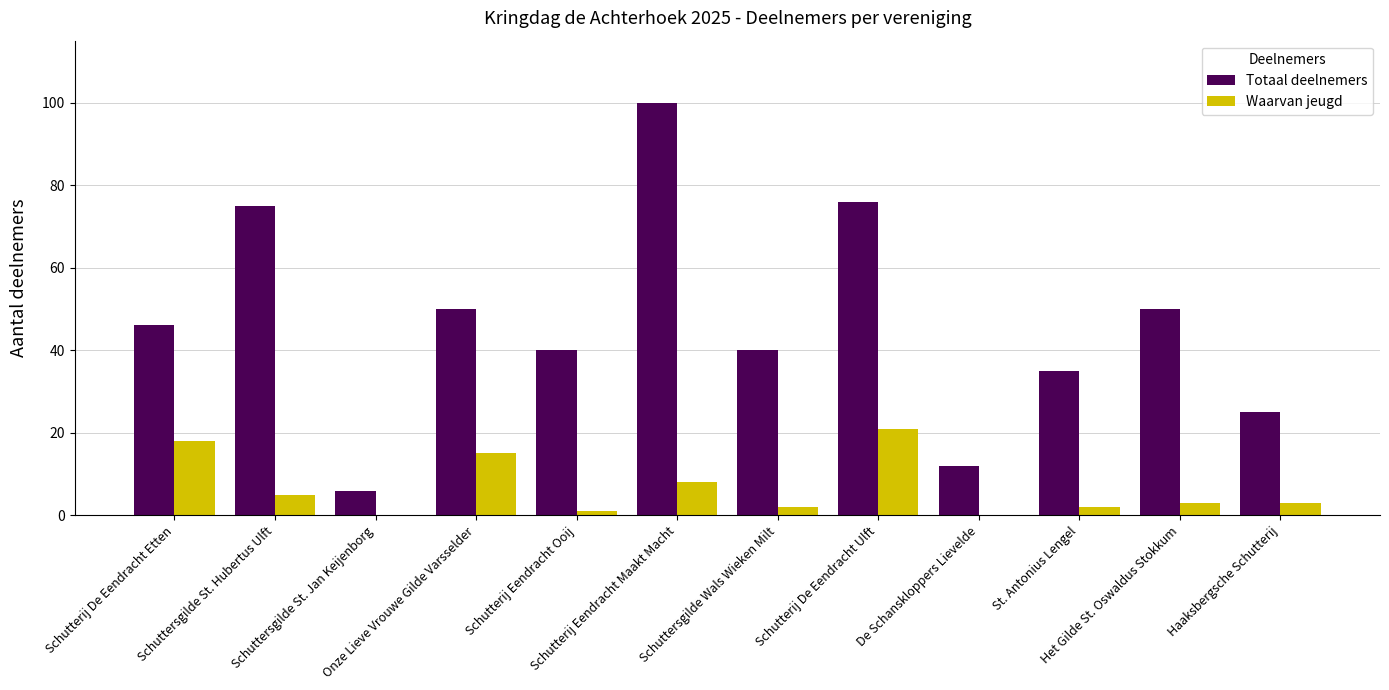

Which label corresponds to the largest value in the chart?

Schutterij Eendracht Maakt Macht